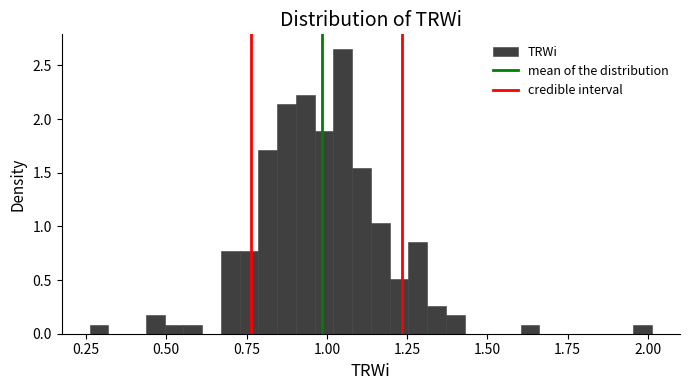

Around what value on the x-axis is the tallest bar? Give the approximate position of its centre, as read against the axis.

1.05